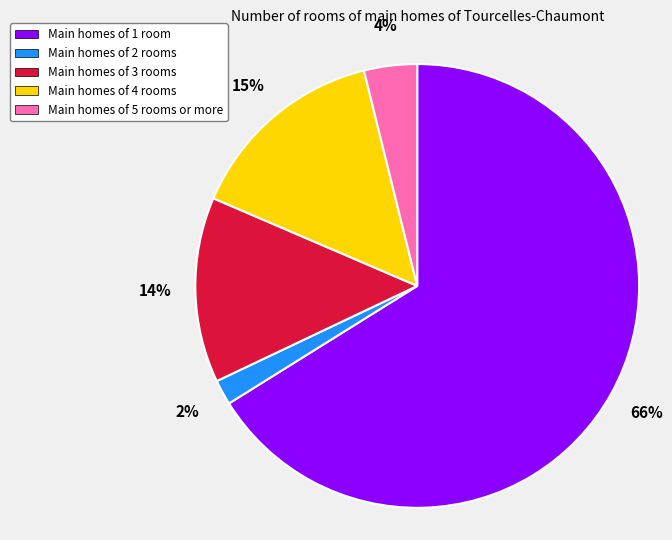

To the nearest percent, what is the difference between the Main homes of 4 rooms and Main homes of 3 rooms slice percentages?

1%